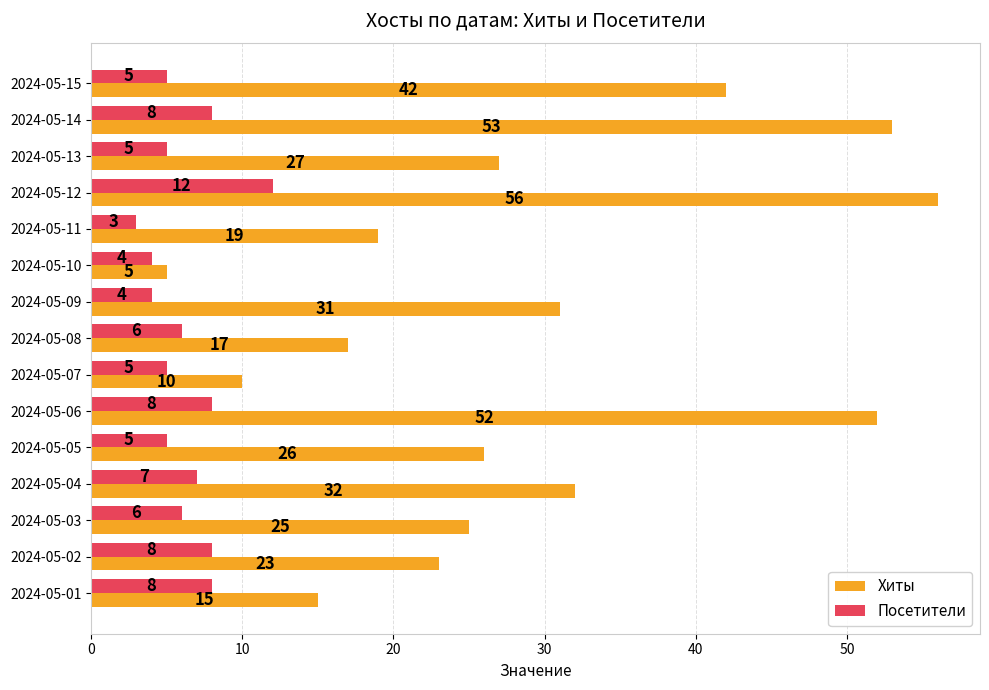

Which series has the largest total across all categories?

Хиты